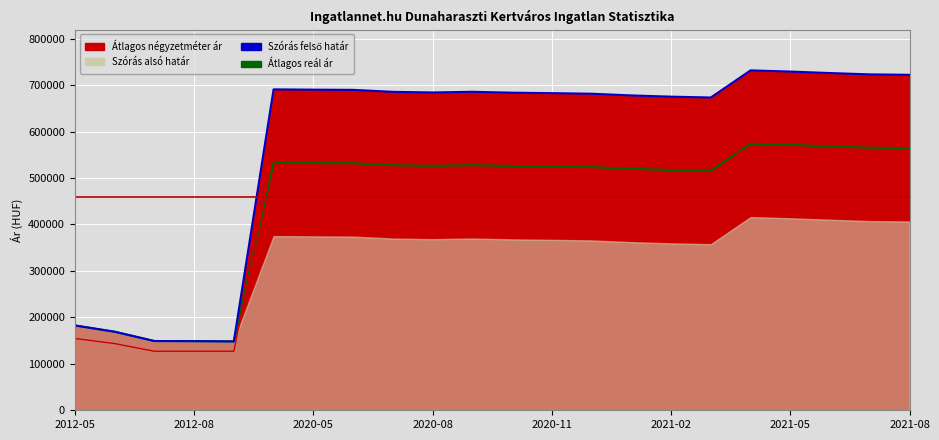

What is the spread (max minus min) of values at 2021-05?

157903